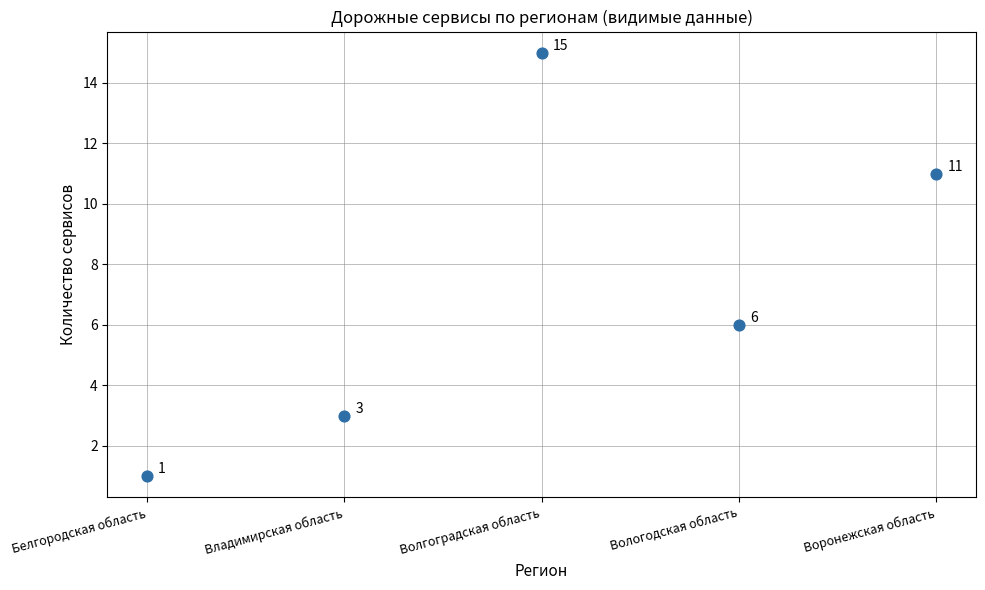

What Y value in the scatter plot is closest to 8?

6